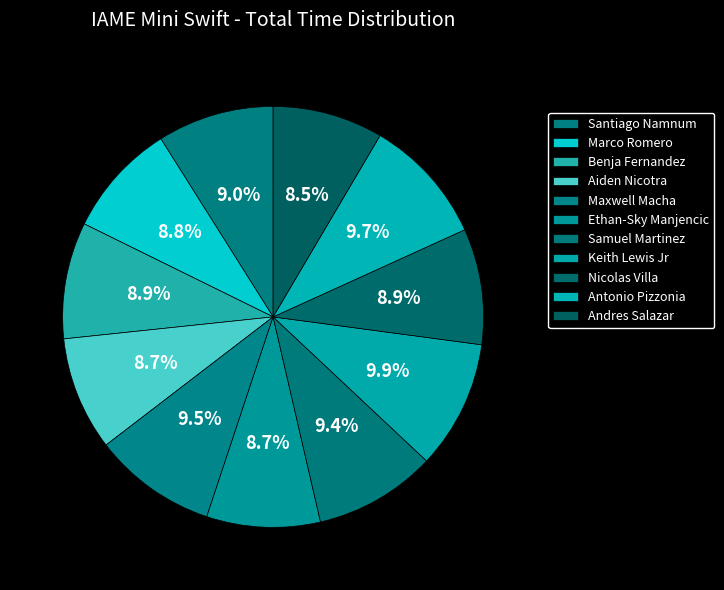

Count the number of slices in the pie.

11